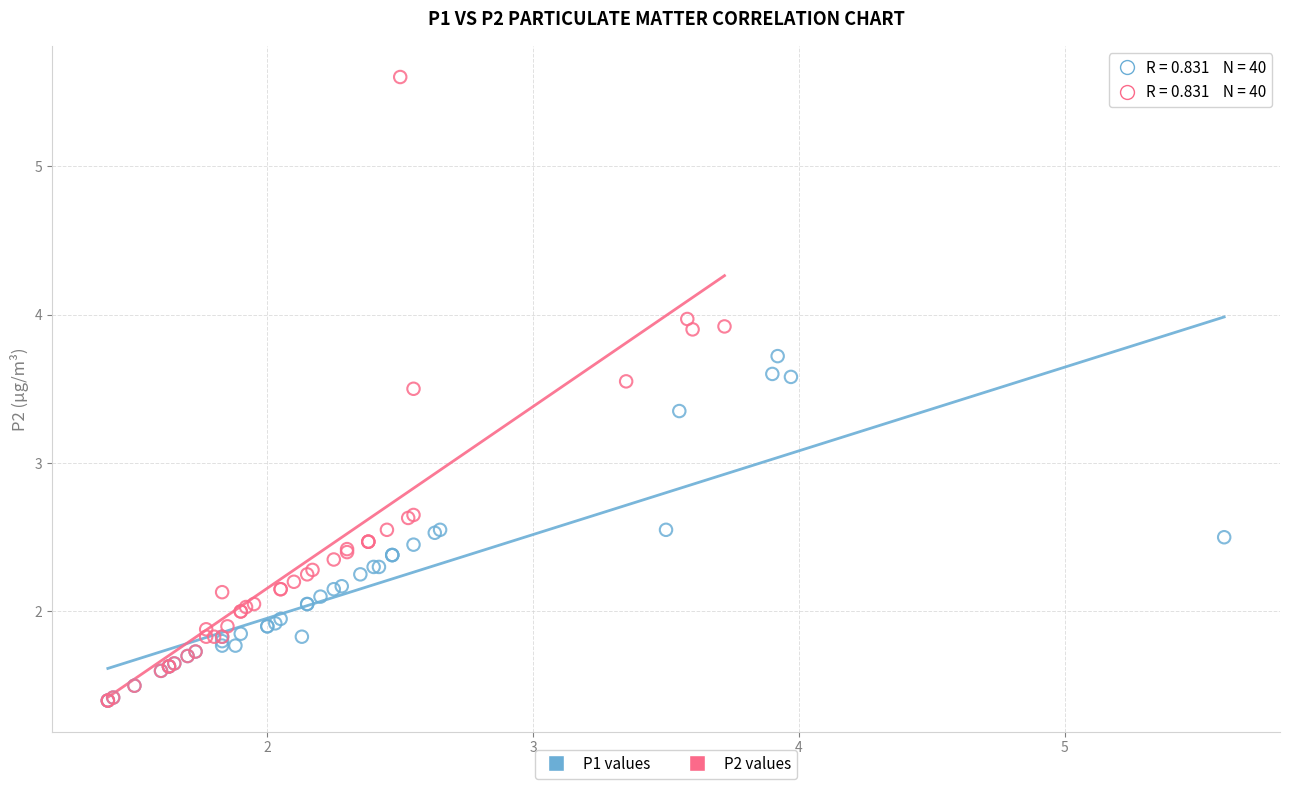

Which series has the widest spread of Y values?

P2 values